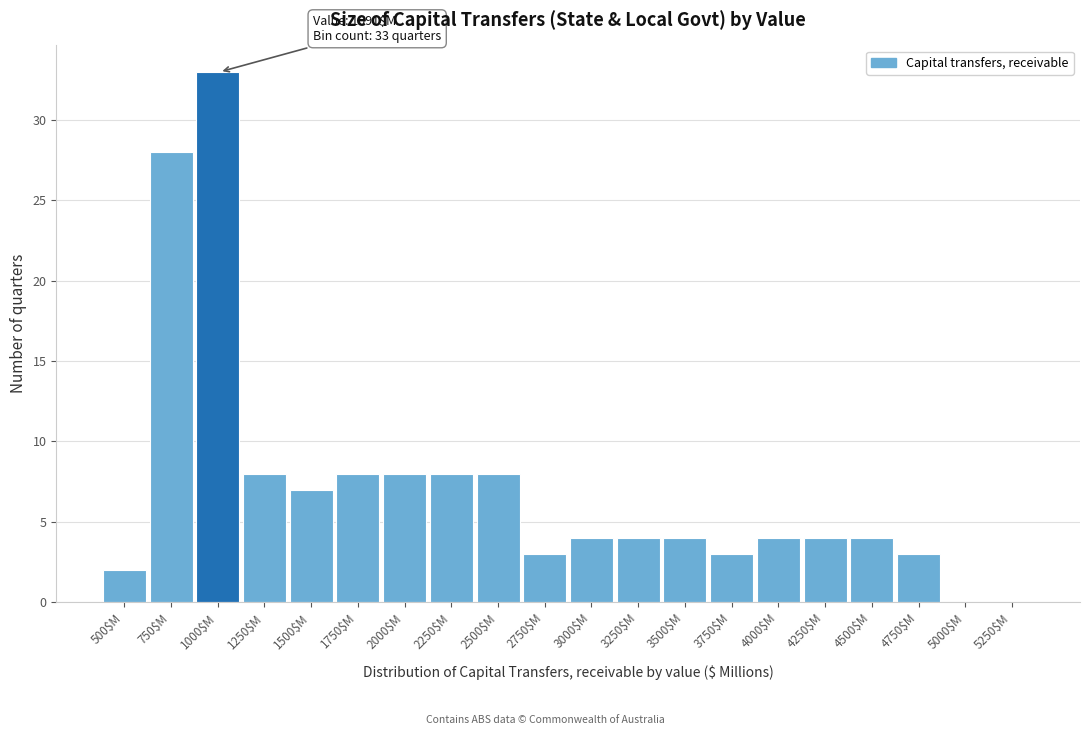

The value at 5250$M is 20. True or false?

False